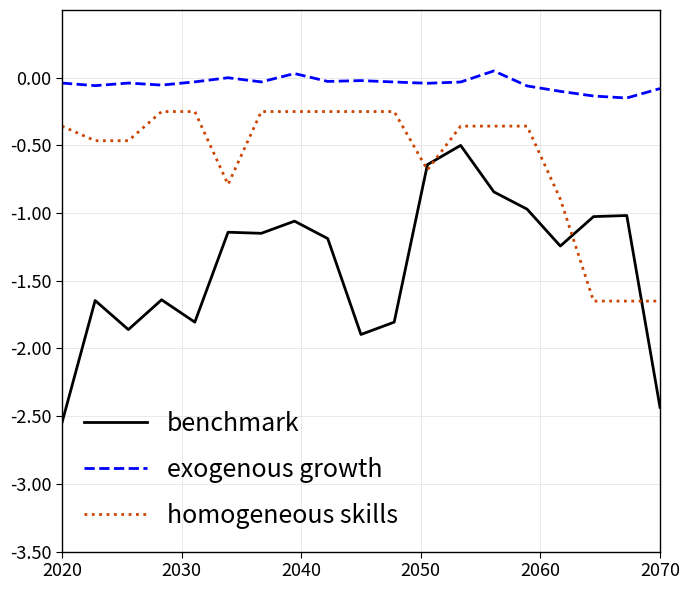

Rank the series by their average value, from lowest to highest.

benchmark, homogeneous skills, exogenous growth